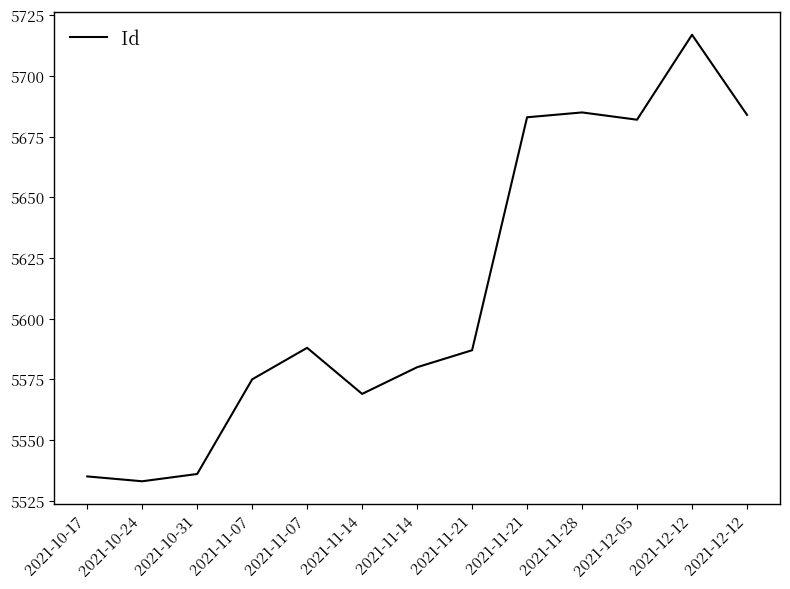

What is the greatest value displayed?

5717